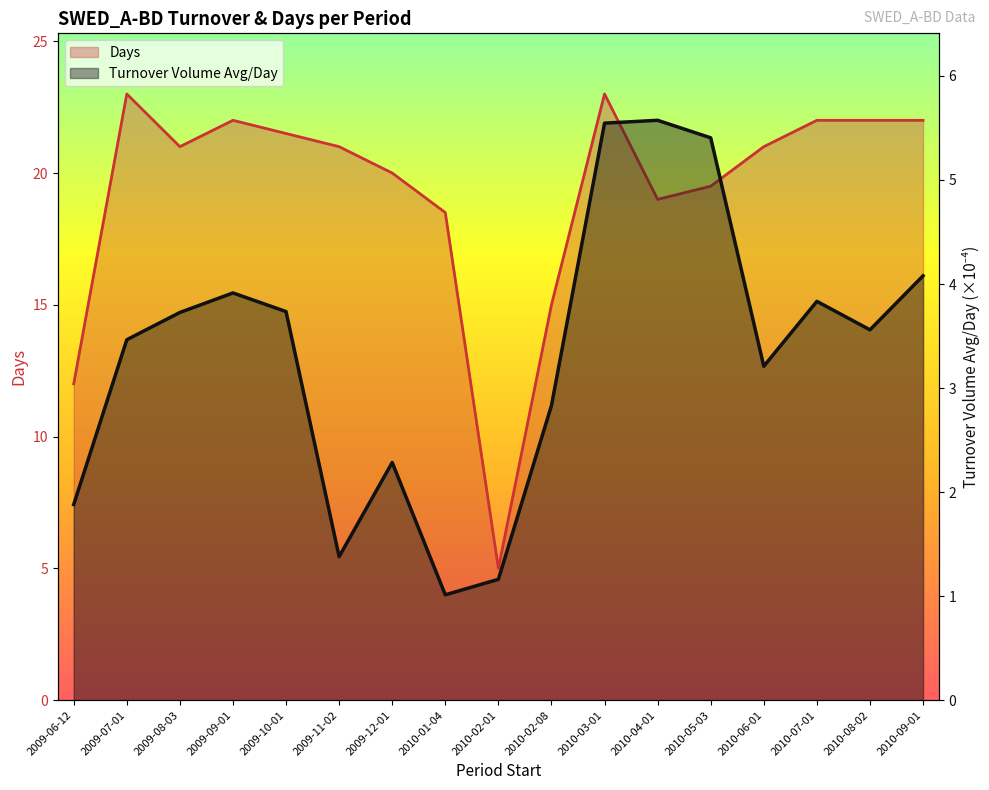

In Days, how many points are higher than both neighbors (excluding endpoints)?

3